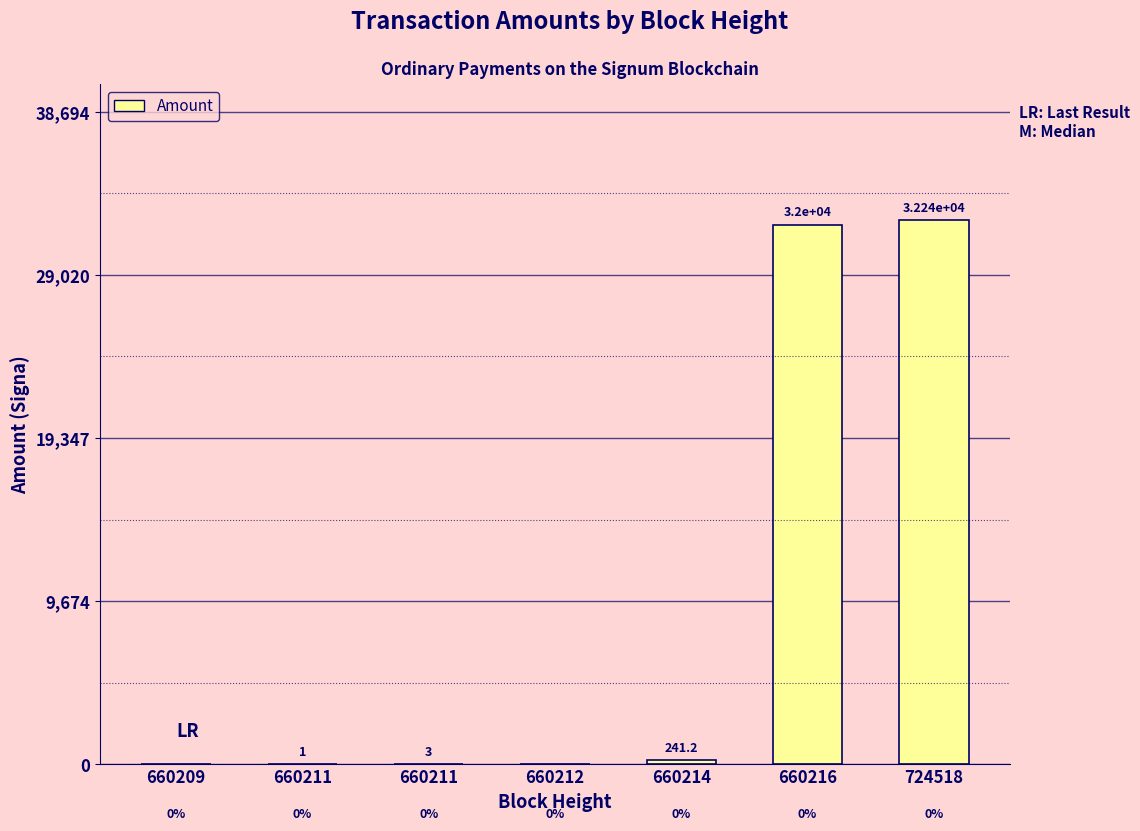

Reading left to right, extract all data points from this chart.

660209=0.0	660211=1.0	660211=3.0	660212=0.0	660214=241.2	660216=31999.9	724518=32245.0